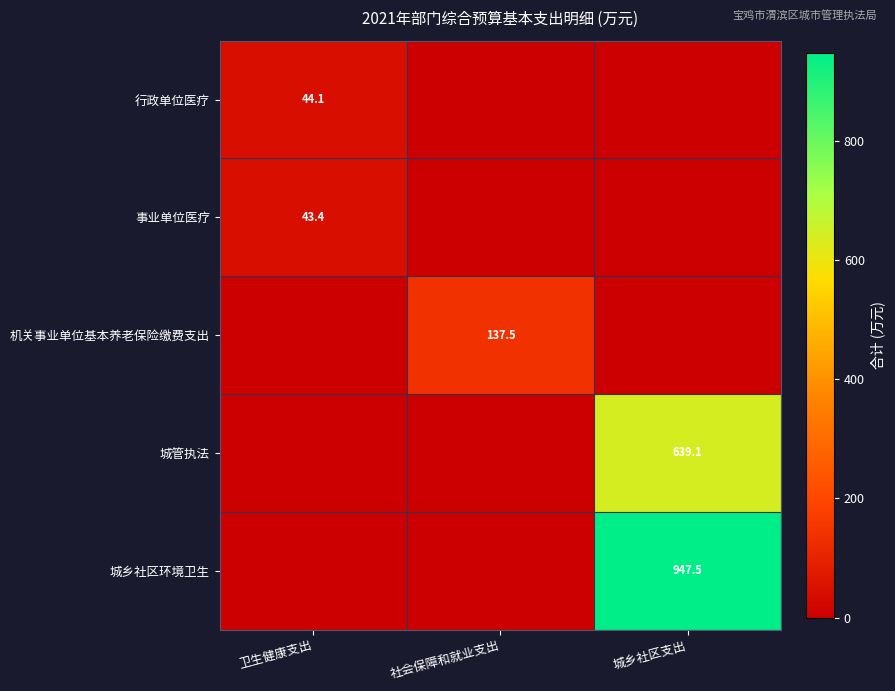

What is the total value across all series at 社会保障和就业支出?

137.5